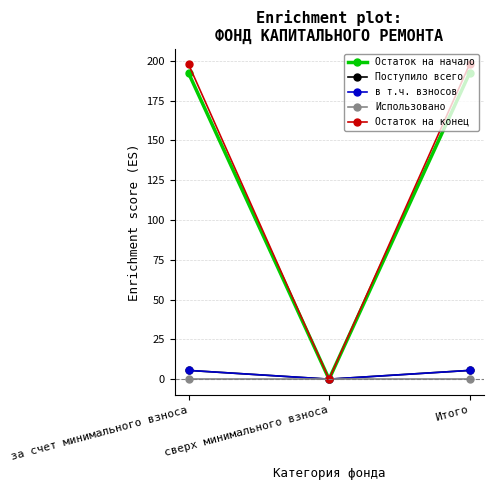

Is this an area chart (filled region under the line)?

No